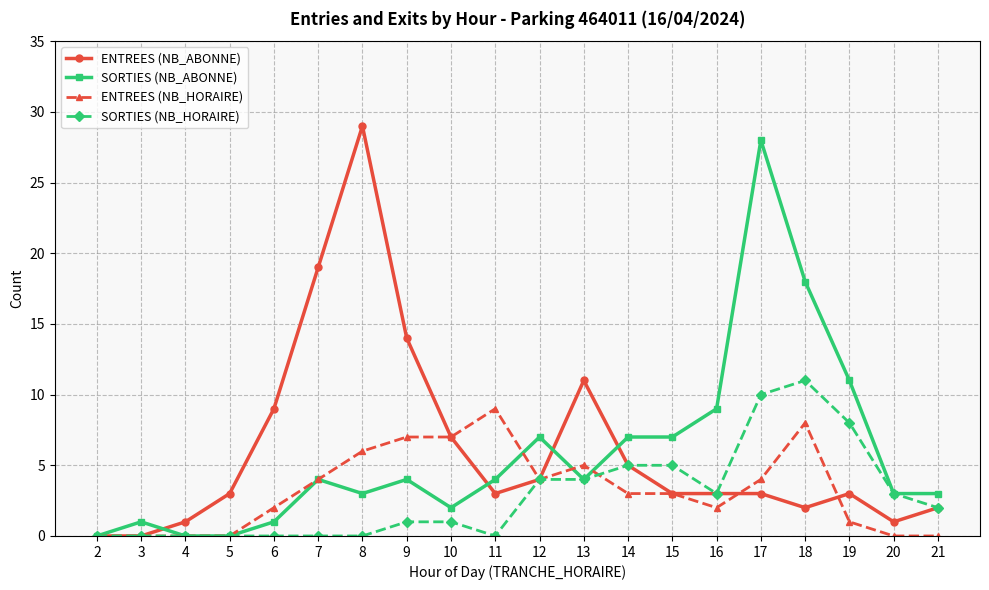

At which category is the sum across all series the highest?

17